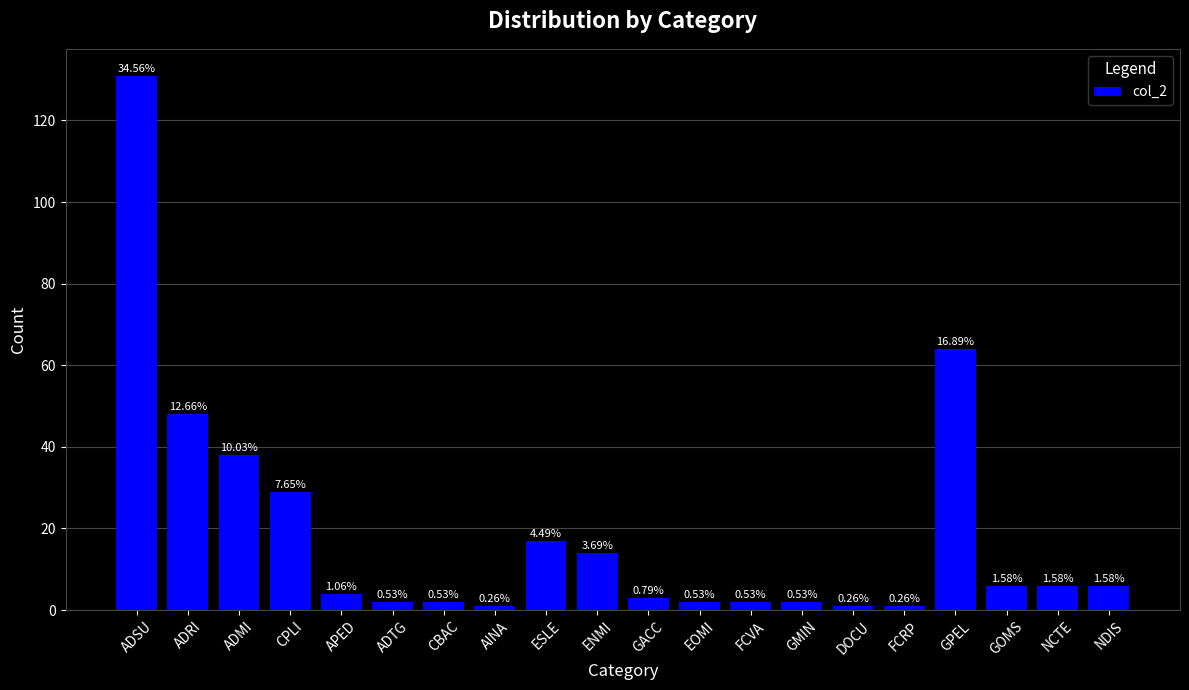

How many bars are there in total?

20